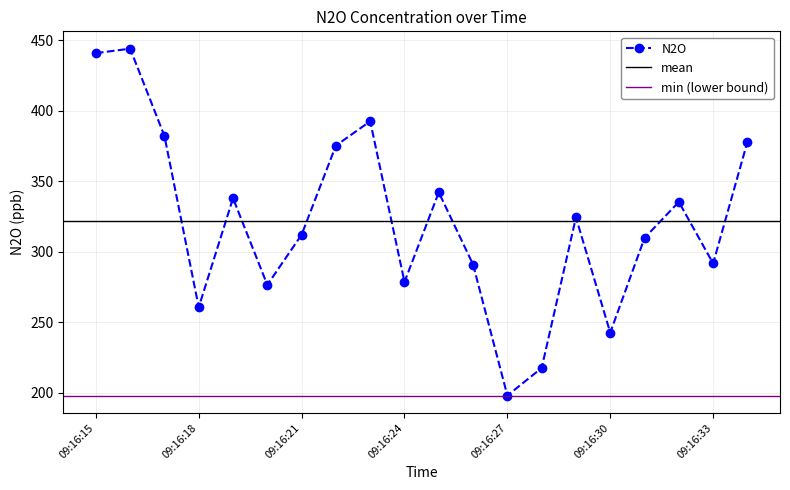

How many interior local valleys (lower than both neighbors) does the data have?

6